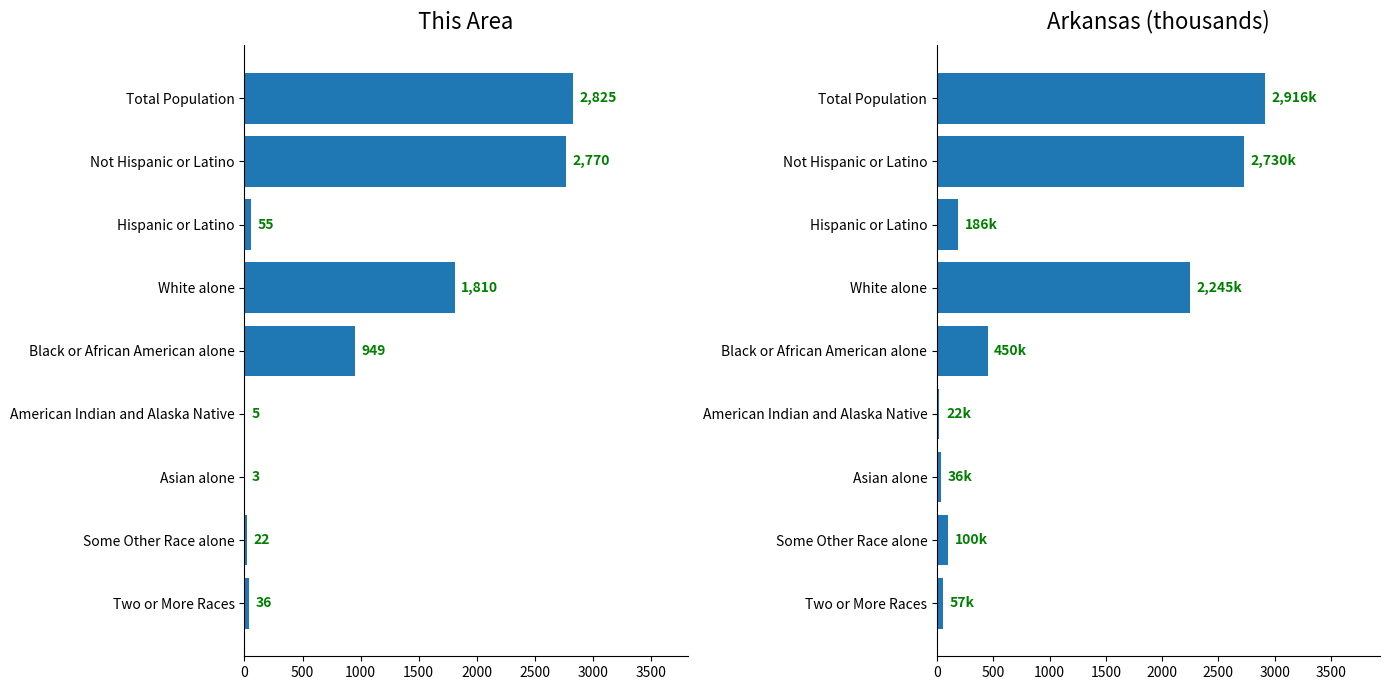

Is it true that This Area equals 949.0 at Black or African American alone?

True